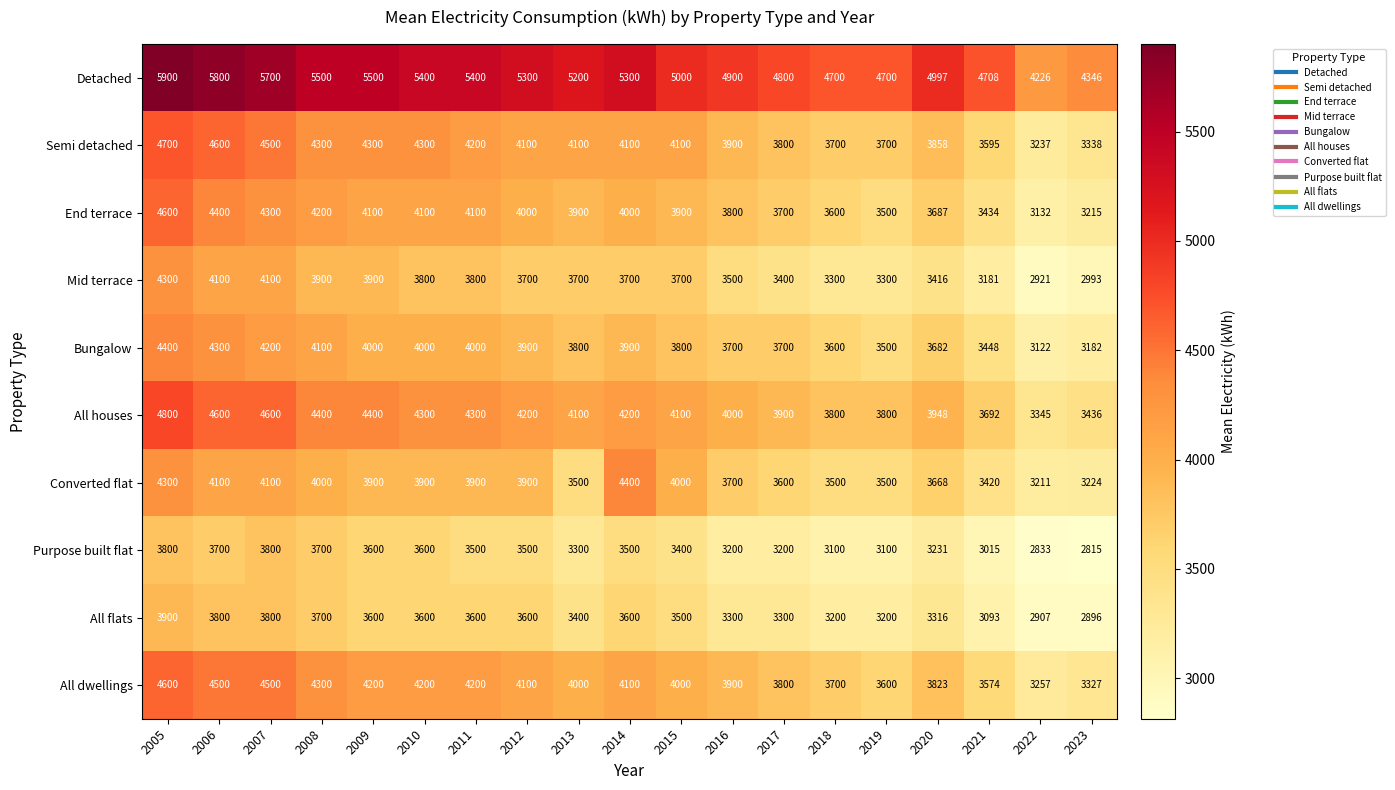

Where does the Bungalow series first go above 3800?

2005